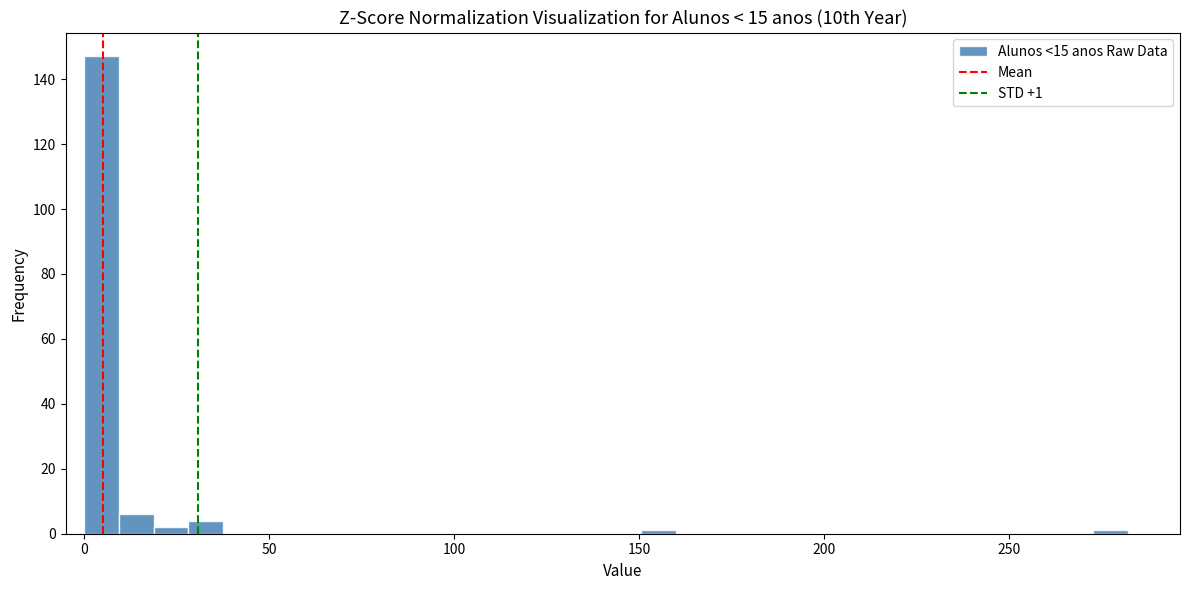

Read against the x-axis, roughly where is the centre of the tallest bar?

5